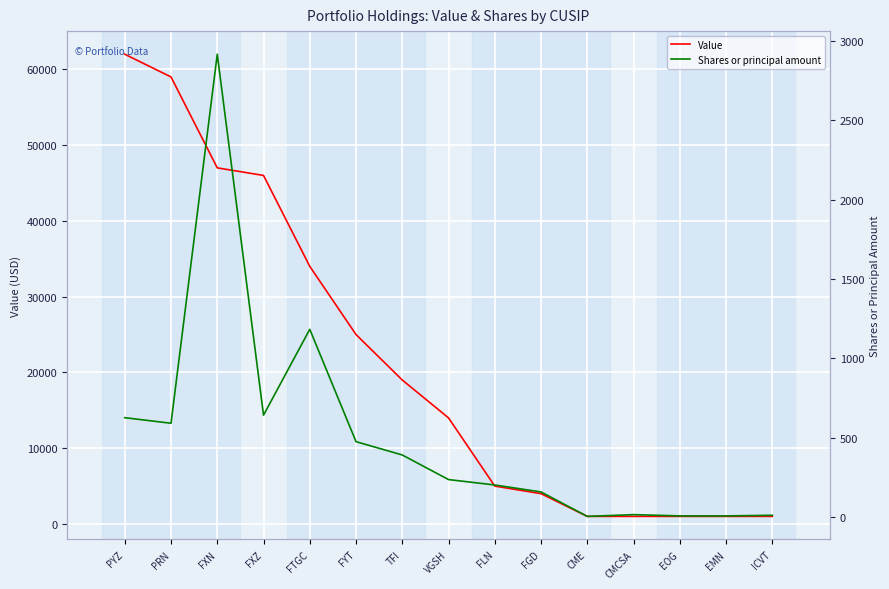

What is the difference between the maximum and minimum values in the Shares or principal amount series?

2913